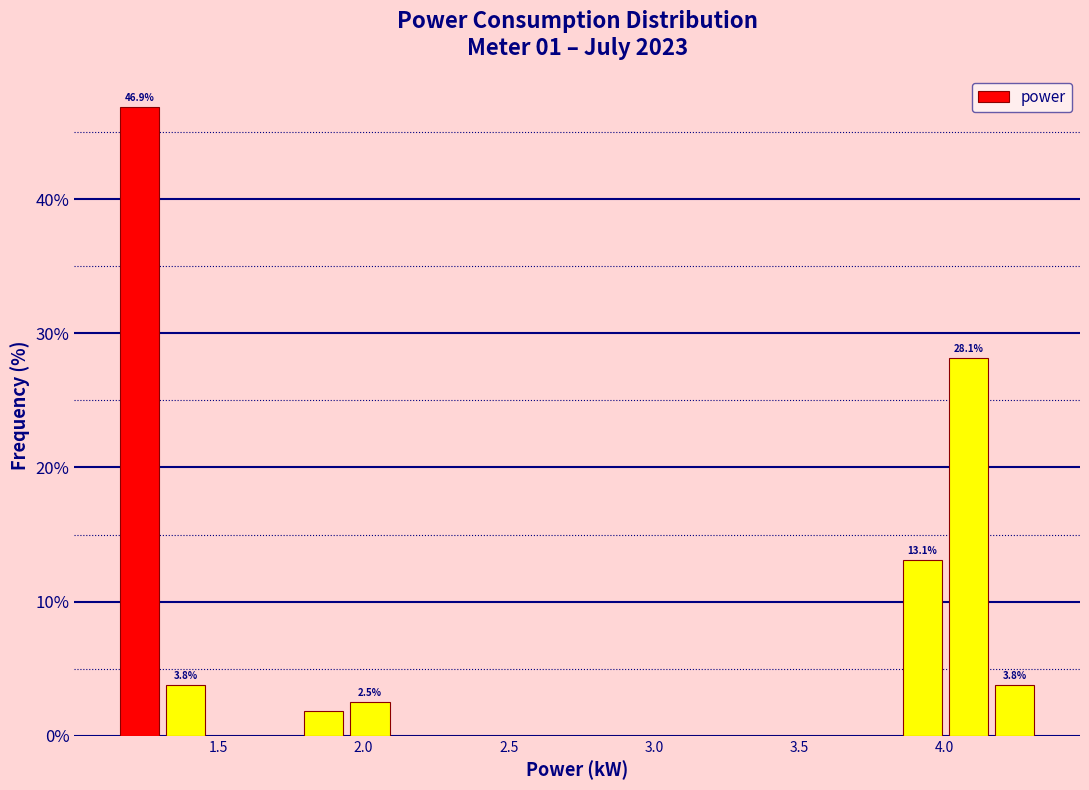

Read against the x-axis, roughly where is the centre of the tallest bar?

1.25